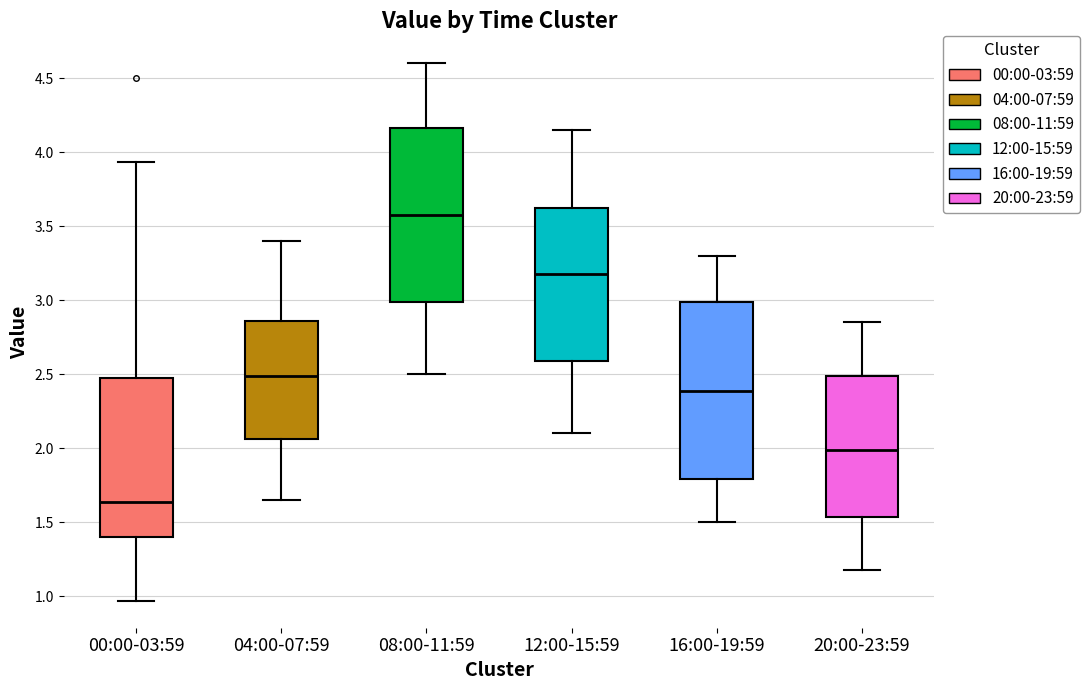

Which box's median line is the highest?

08:00-11:59